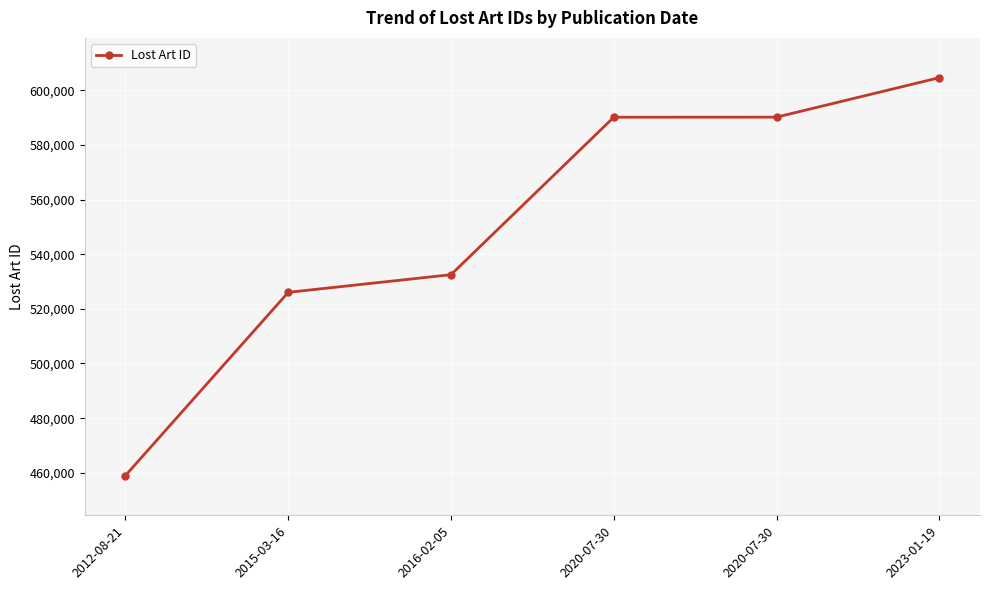

How many lines are shown in the chart?

1